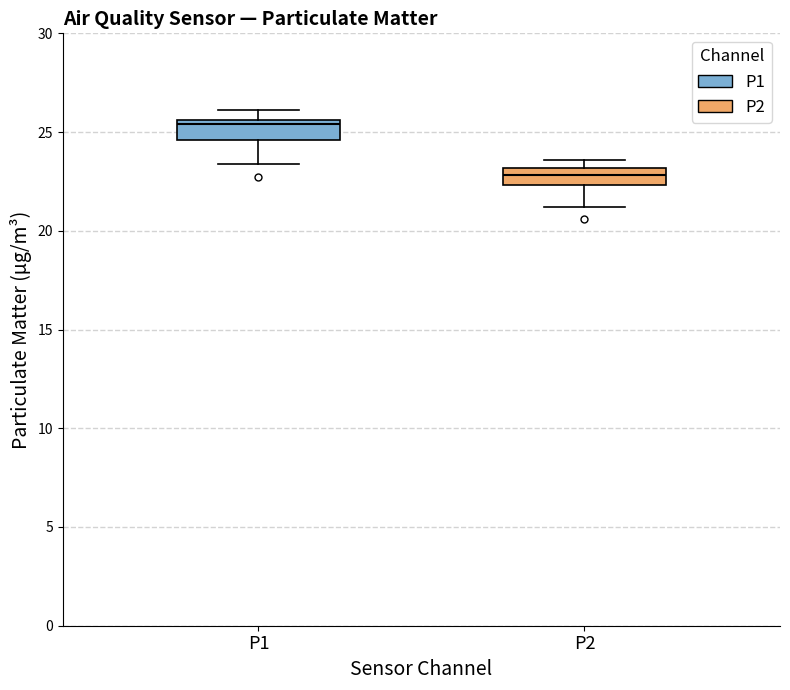

Reading left to right, transcribe this box plot: for each box, give where its median line is, the range the box spans, and where its two whiskers end, as read against the y-axis. The values are not printed on the chart, so give them approximately, as read against the axis.

P1: median 25.5 (just below the box's upper edge), box 24.5 to 25.5, whiskers 23.5 to 26.0
P2: median 23.0 (inside the box), box 22.5 to 23.0, whiskers 21.0 to 23.5